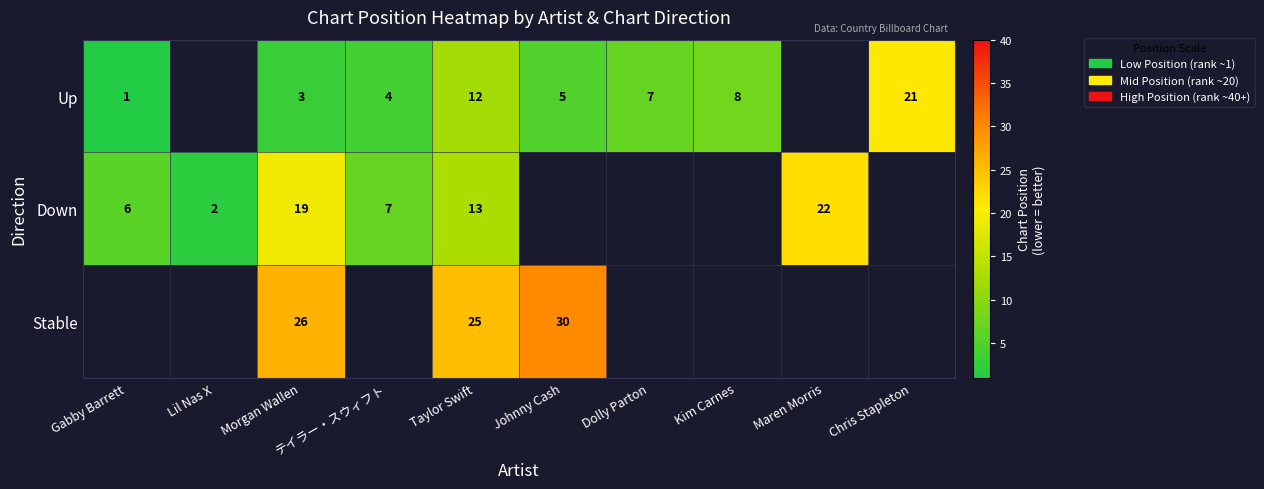

At which category does the chart reach its peak across all series?

Johnny Cash